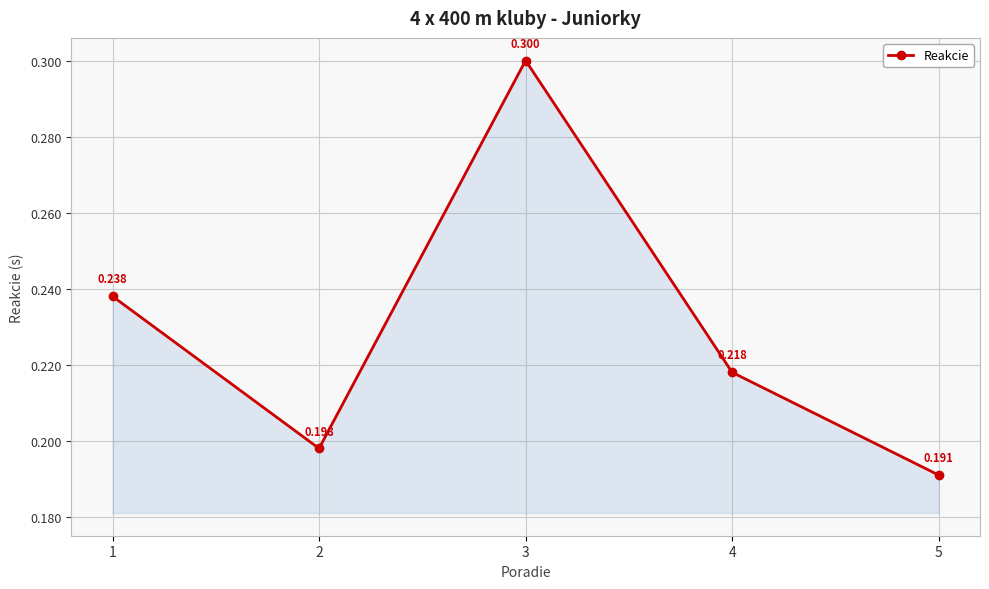

Which category has the highest value across all series?

3